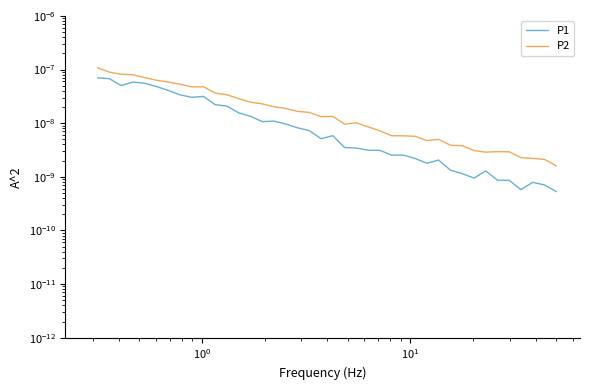

How many interior local peaks does the P1 series have?

7